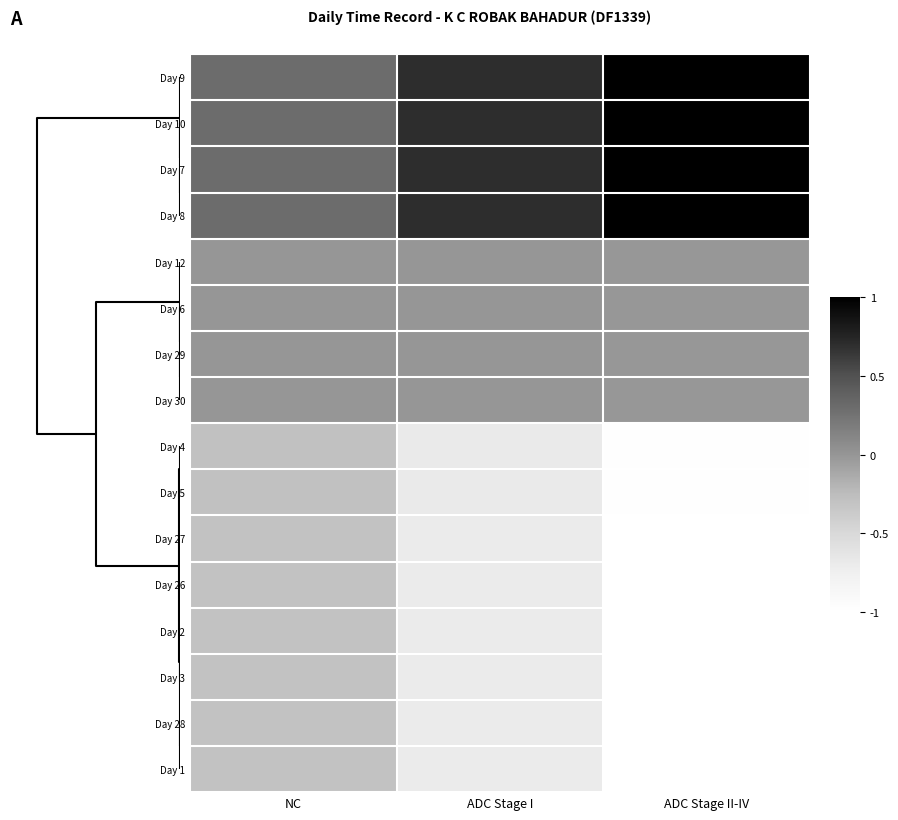

How many data points does each series have?

3